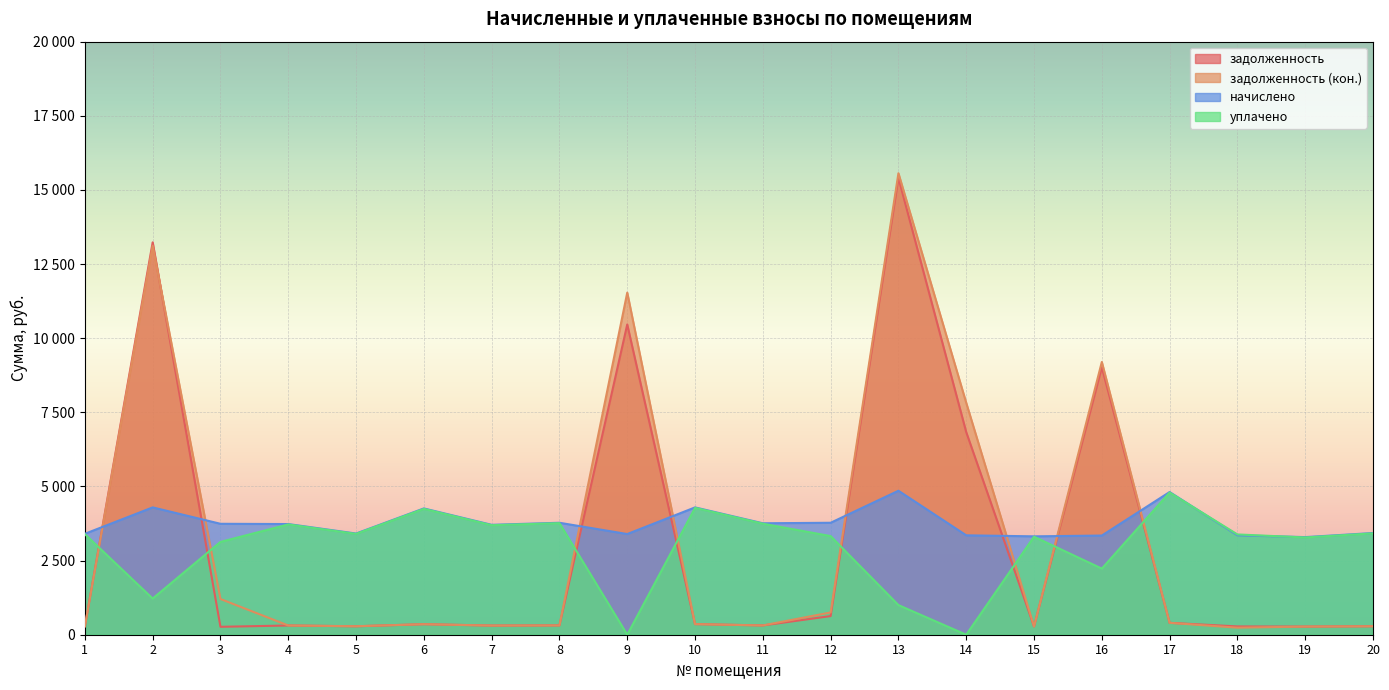

Rank the categories by задолженность value from highest to lowest.

13, 2, 9, 16, 14, 12, 17, 10, 6, 8, 11, 4, 7, 20, 5, 1, 15, 18, 19, 3